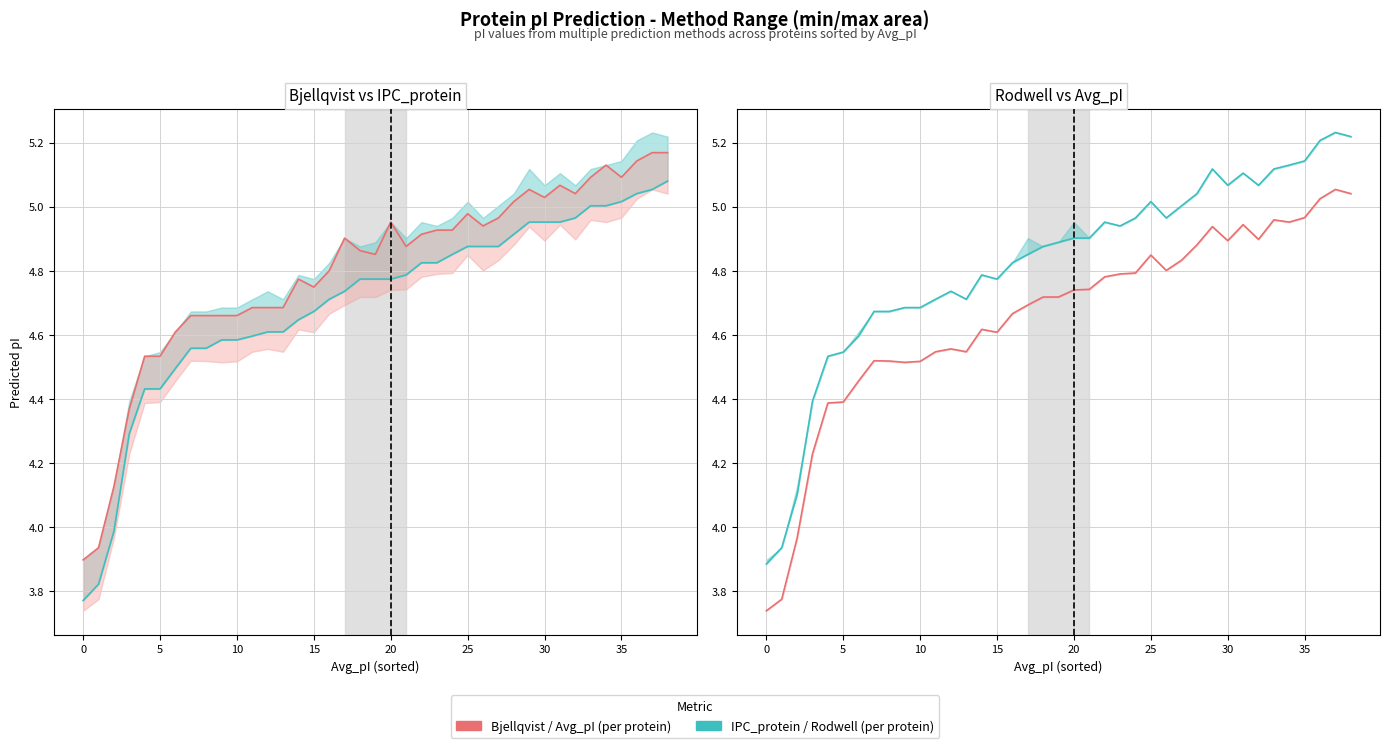

Rank the series by their maximum value, from highest to lowest.

Rodwell, Bjellqvist, IPC_protein, Avg_pI